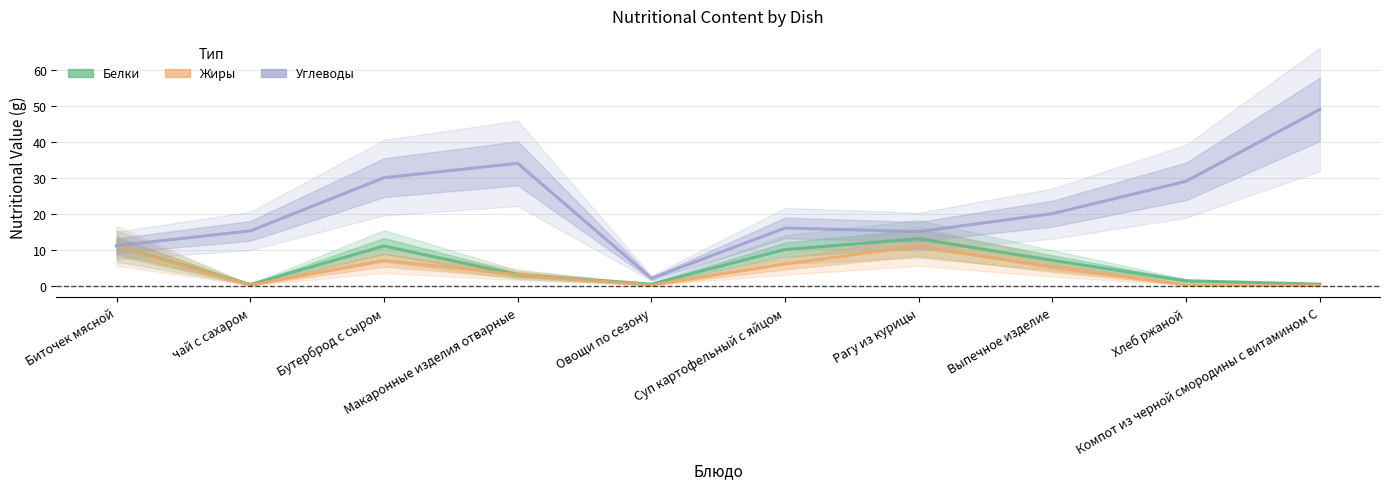

What is the difference between the Белки (Estimate) values at Макаронные изделия отварные and Бутерброд с сыром?

8.0